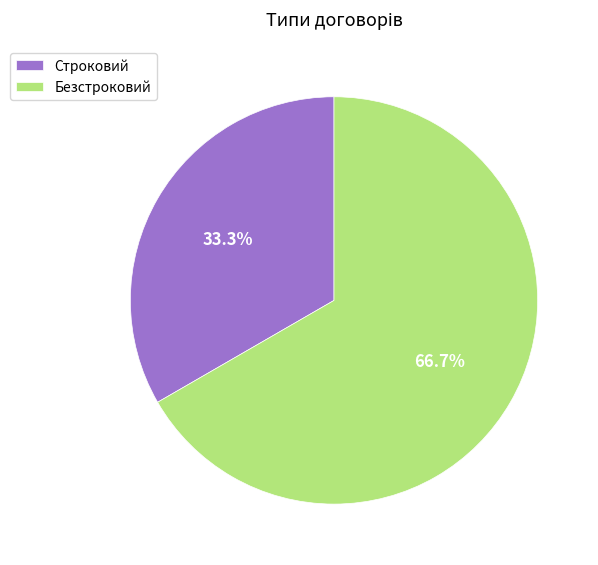

Rank the categories by value from highest to lowest.

Безстроковий, Строковий